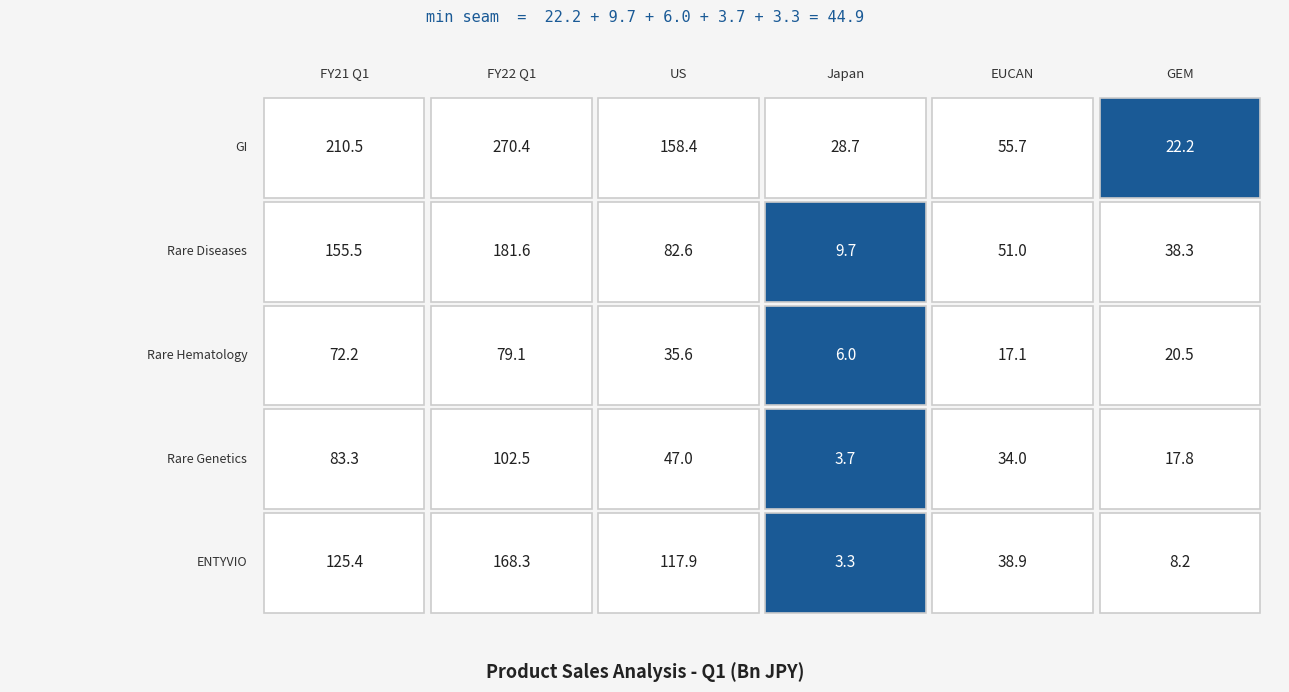

Which has a higher value, Japan or GEM?

Japan